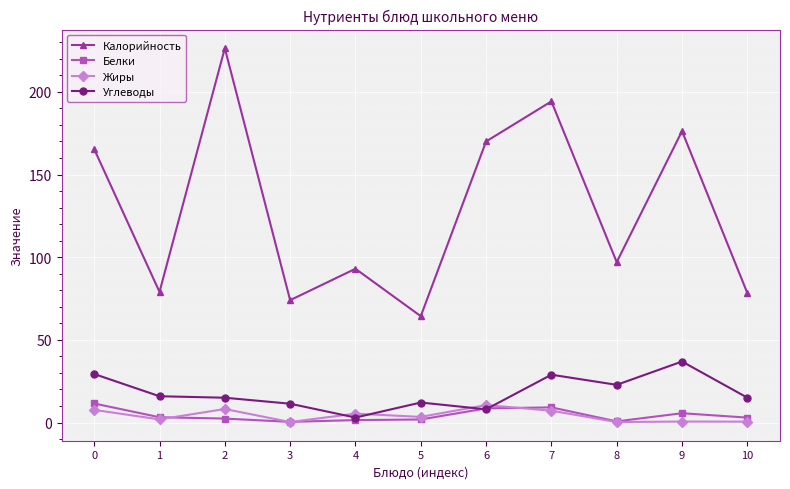

Which series has the widest spread of values?

Калорийность